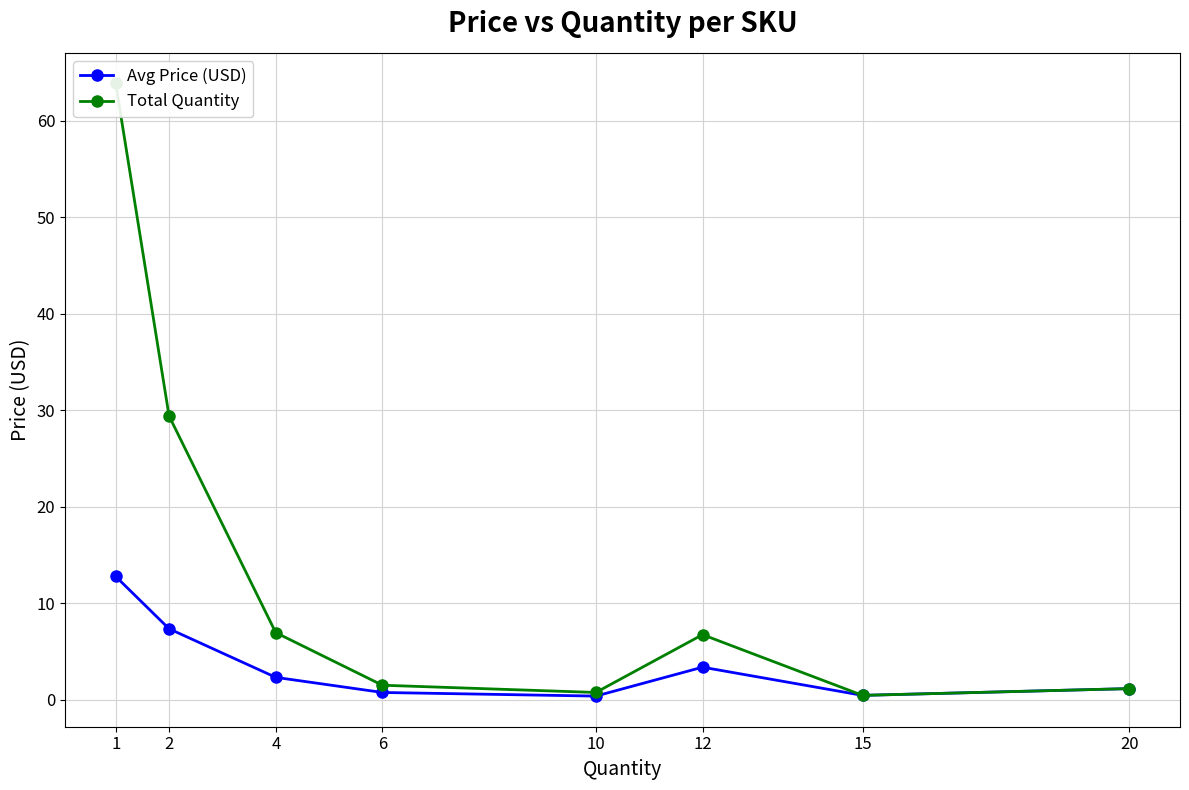

True or false: Total Quantity and Avg Price (USD) cross at least once.

False